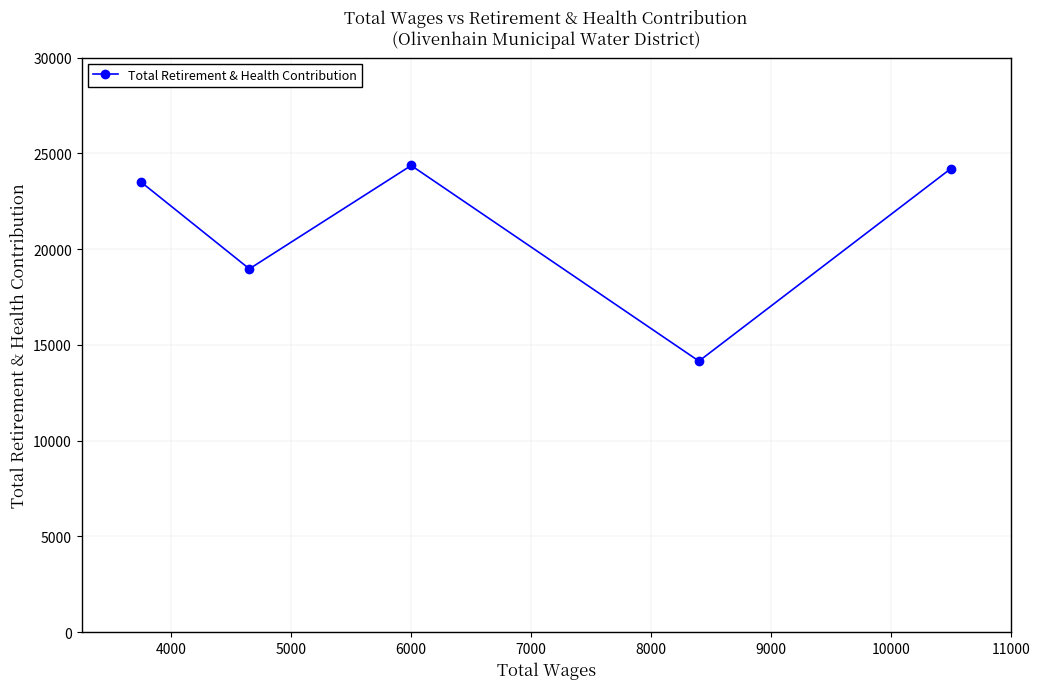

What is the maximum value shown in the chart?

24365